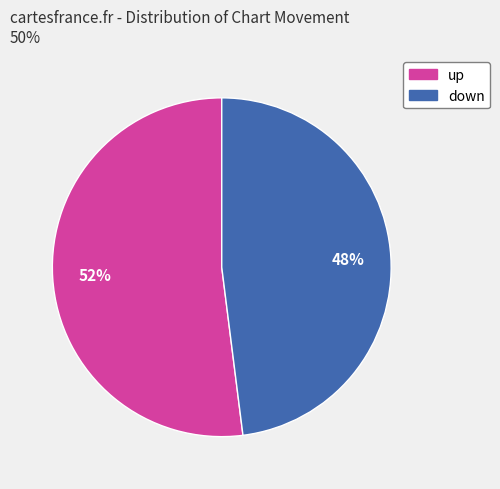

How many segments does this pie chart have?

2